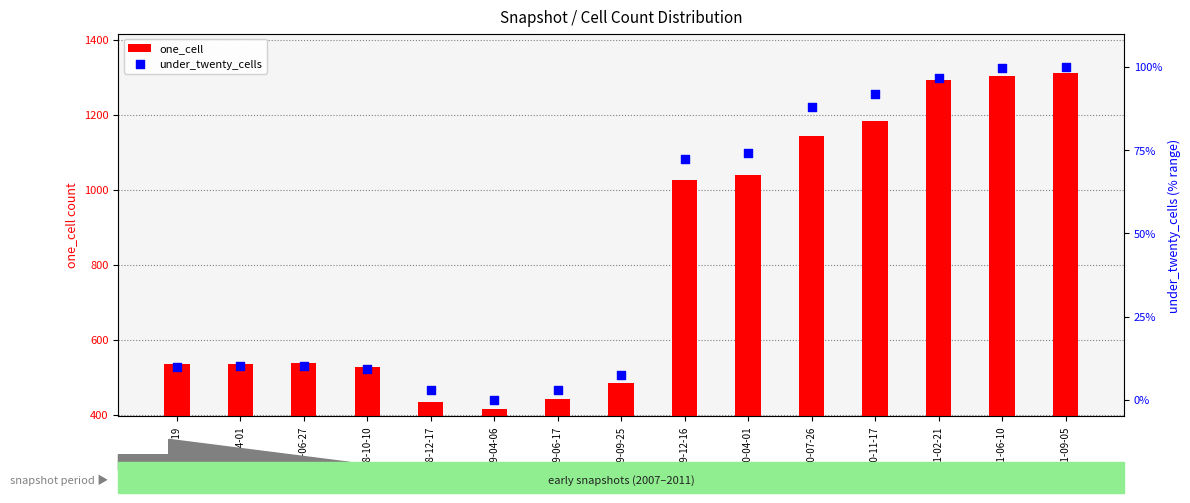

Which series reaches the minimum Y coordinate?

under_twenty_cells